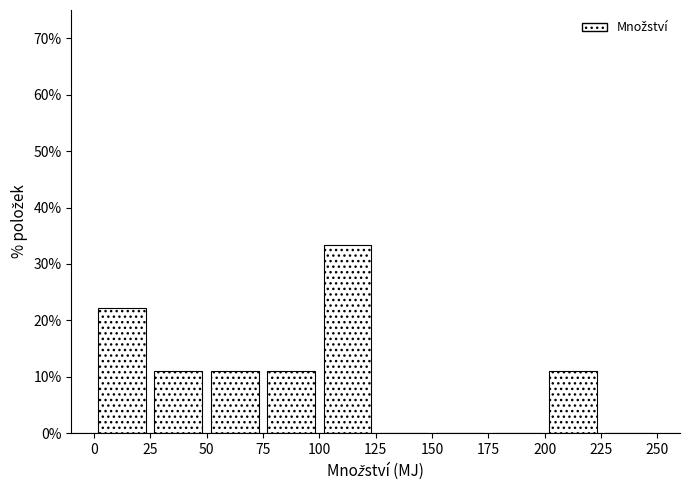

What is the height of the bar covering 0 to 25 on the x-axis? The values are not printed on the chart, so give them approximately, as read against the axis.

22